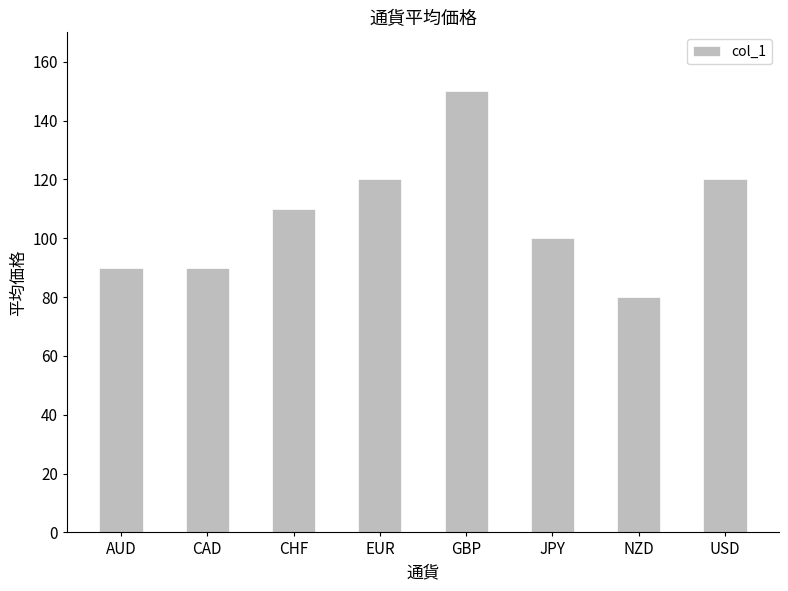

What is the difference between the second highest and second lowest values?

30